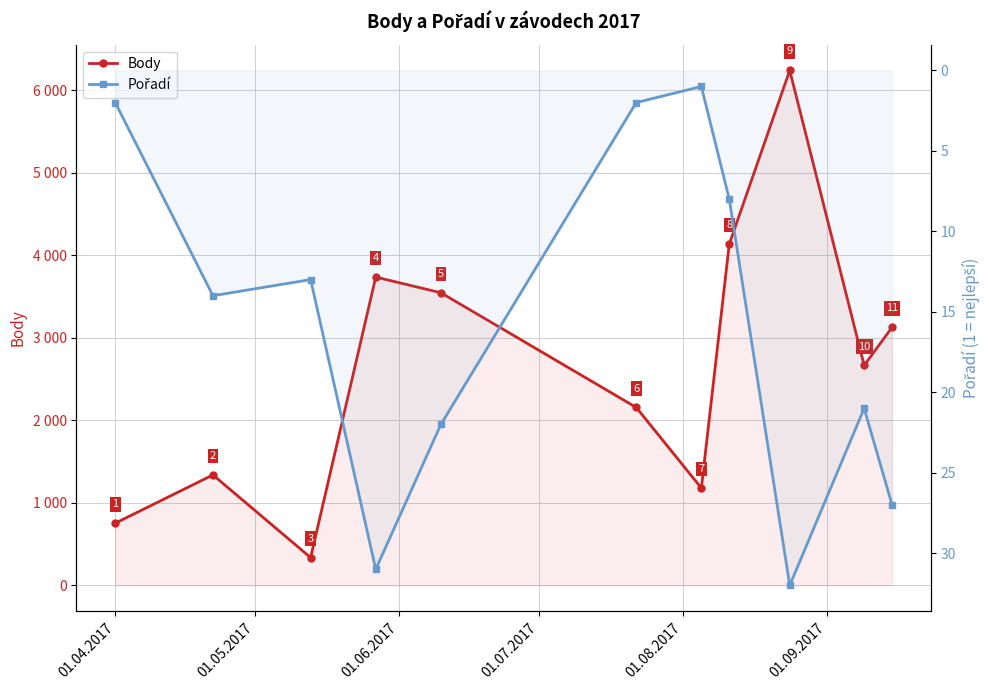

The Pořadí series shows 4 at 01.05.2017. True or false?

False